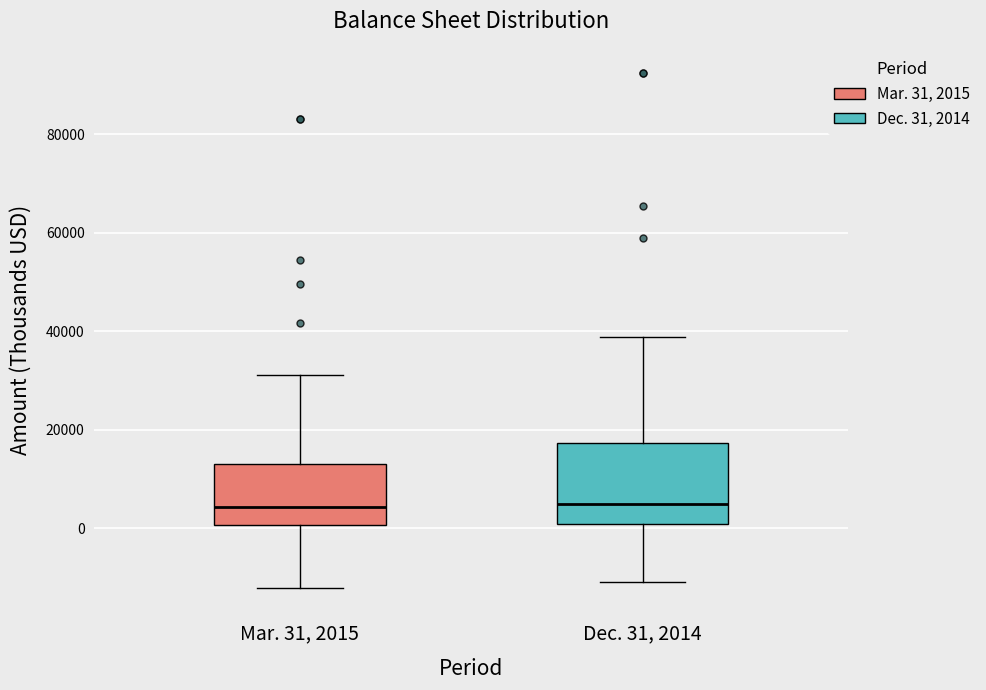

Where is the lower edge of the box for Mar. 31, 2015 on the y-axis? The values are not printed on the chart, so give them approximately, as read against the axis.

0